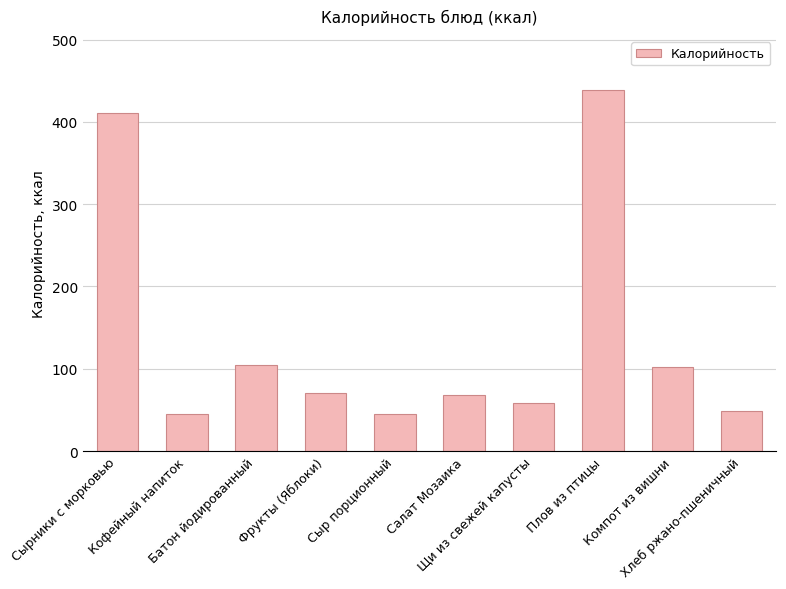

Which label corresponds to the largest value in the chart?

Плов из птицы